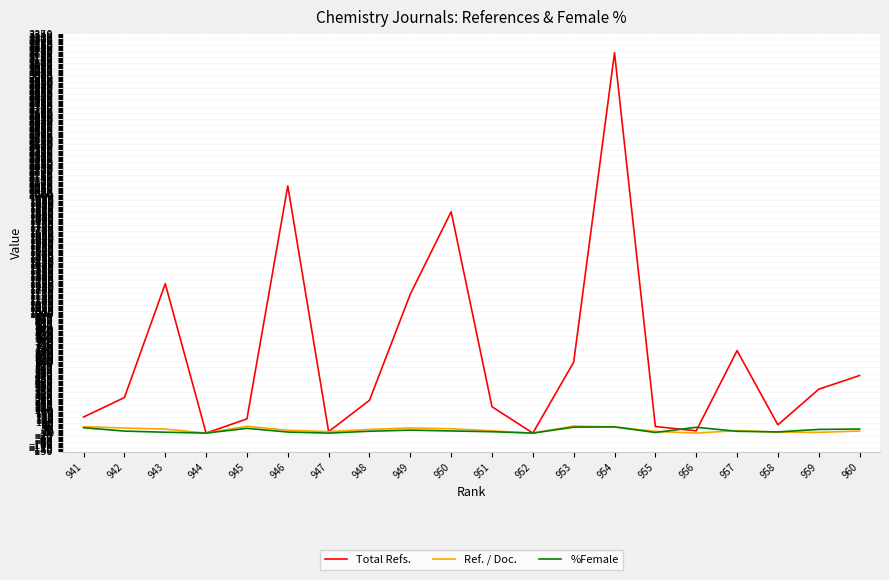

True or false: %Female has a value of 8.7 at 946.

True